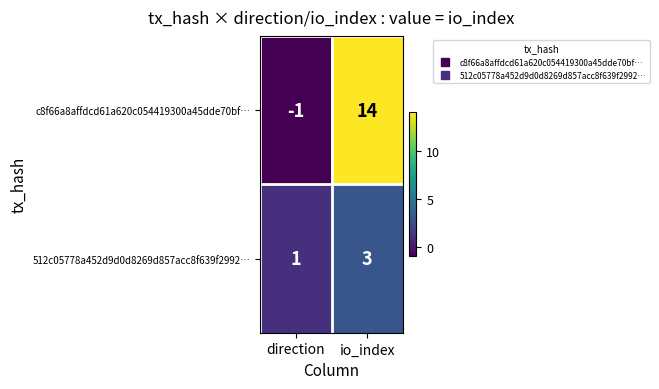

What is the total value across all series at io_index?

17